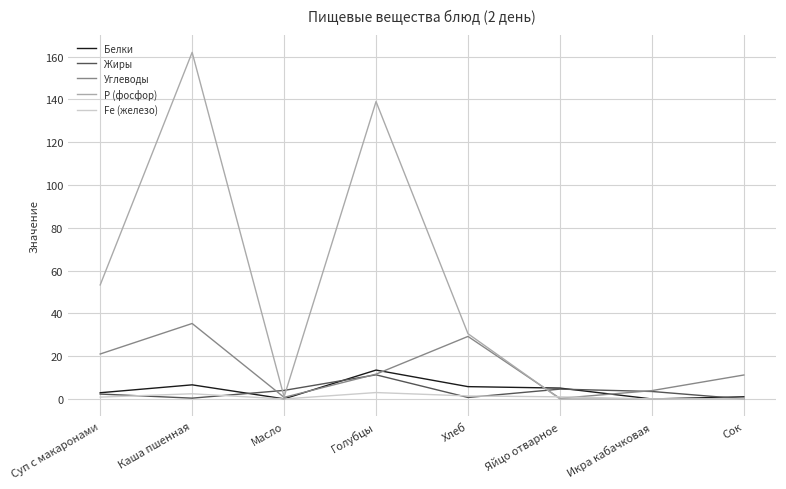

Which category has the highest value in the Жиры series?

Голубцы